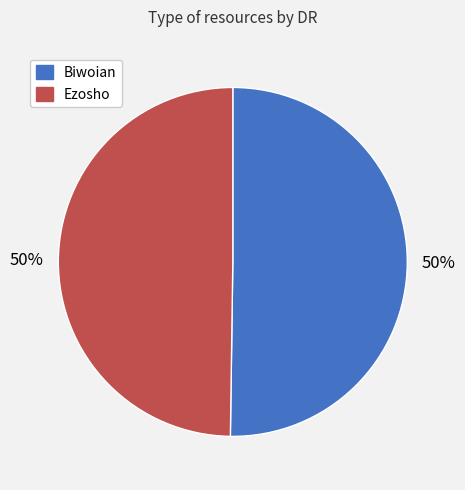

Is the sum of Ezosho and Biwoian greater than half?

Yes